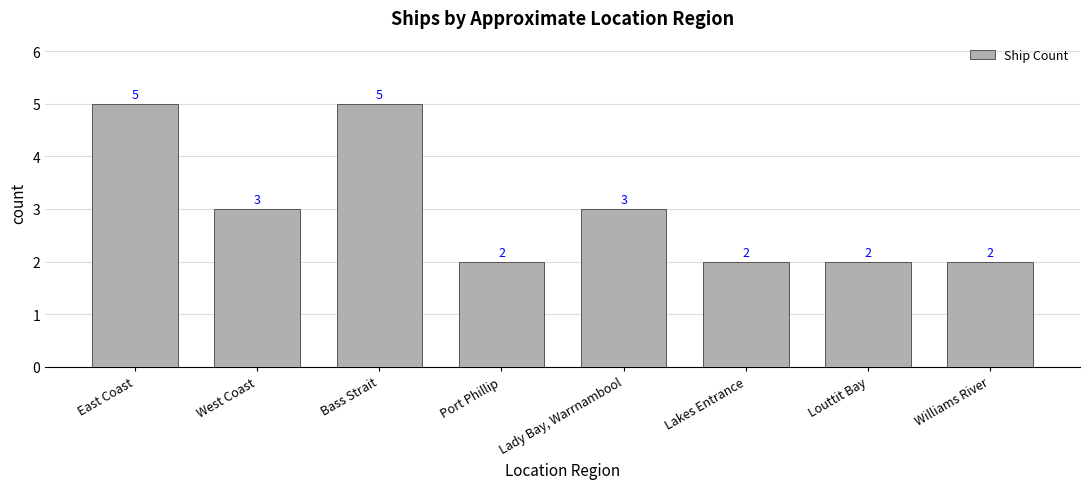

Does the chart contain stacked bars?

No